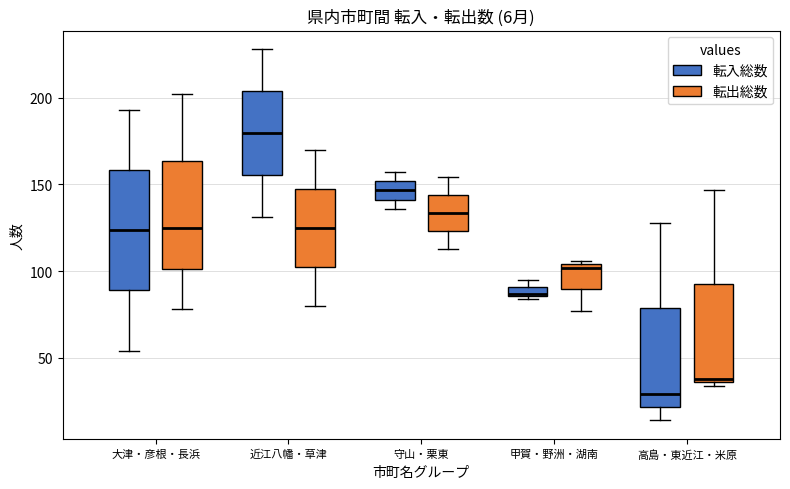

Which box's median line is the lowest?

高島・東近江・米原 (転入総数)